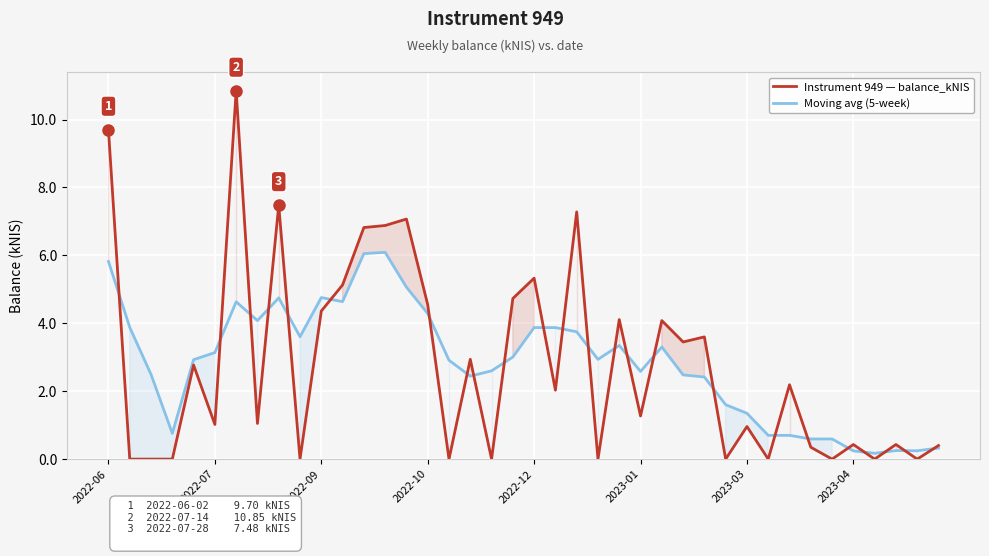

Is it true that Instrument 949 — balance_kNIS equals 1.7 at 2023-03?

False